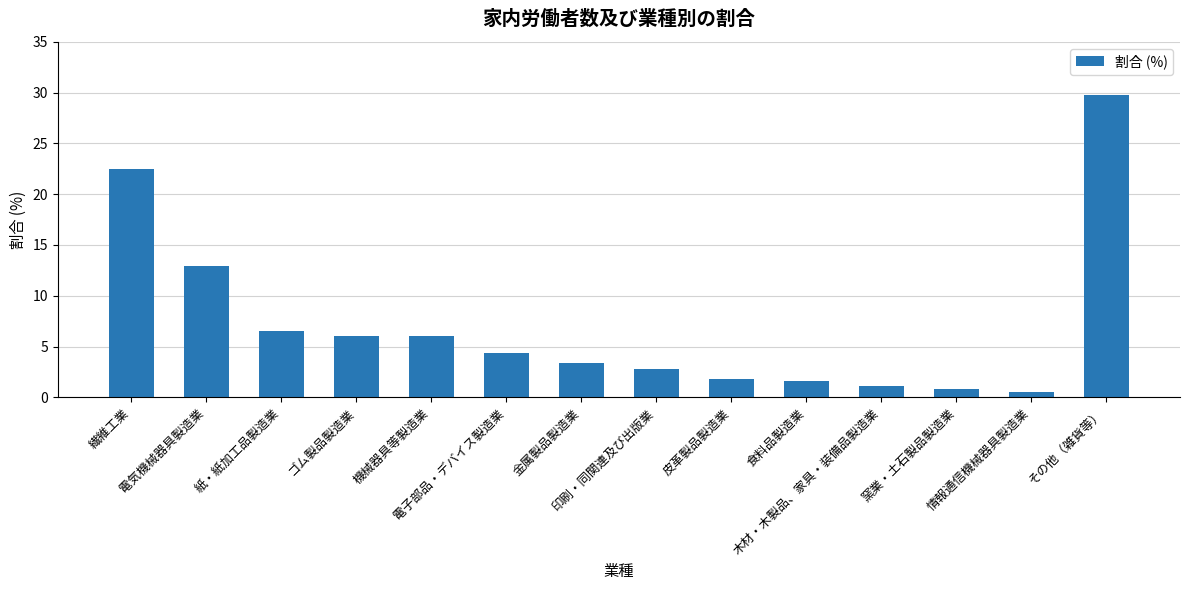

The value at 紙・紙加工品製造業 is 6.5. True or false?

True